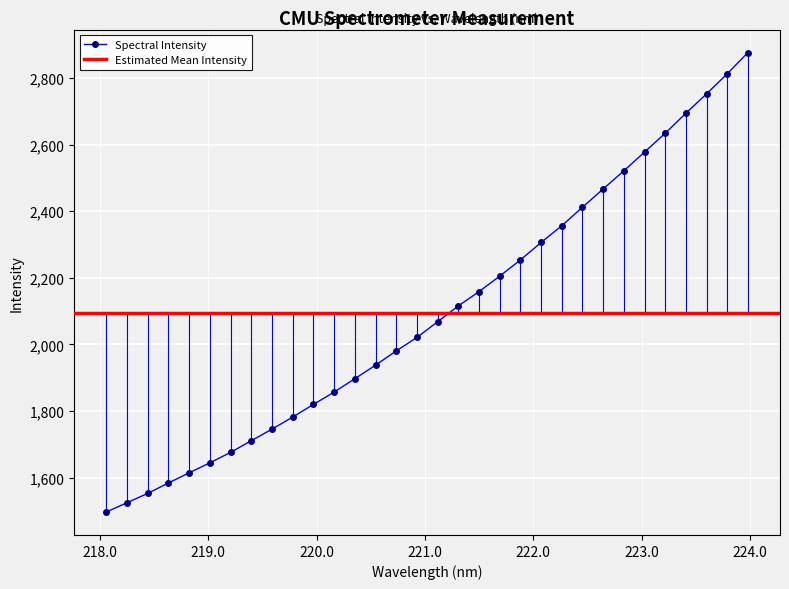

What is the minimum value for Spectral Intensity?

1496.7